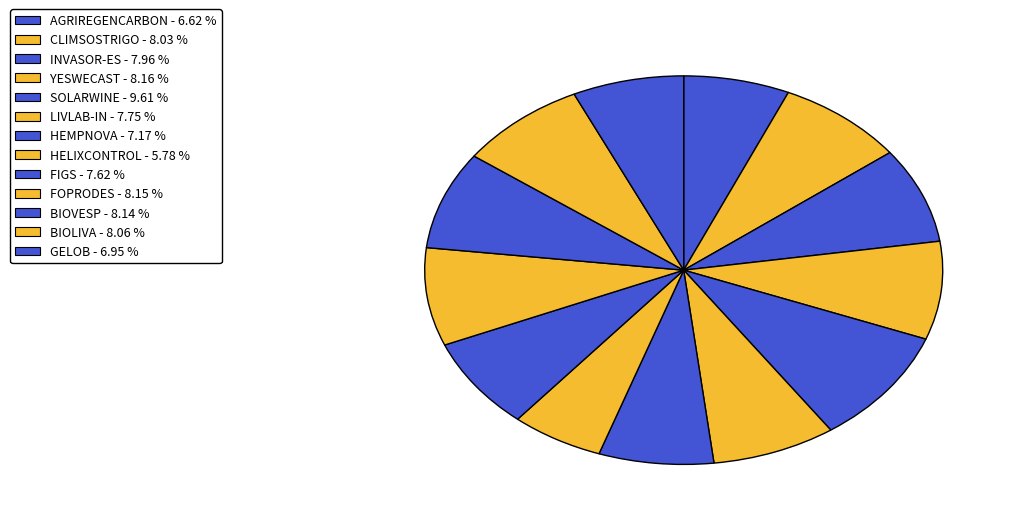

Does any single category account for the majority?

No